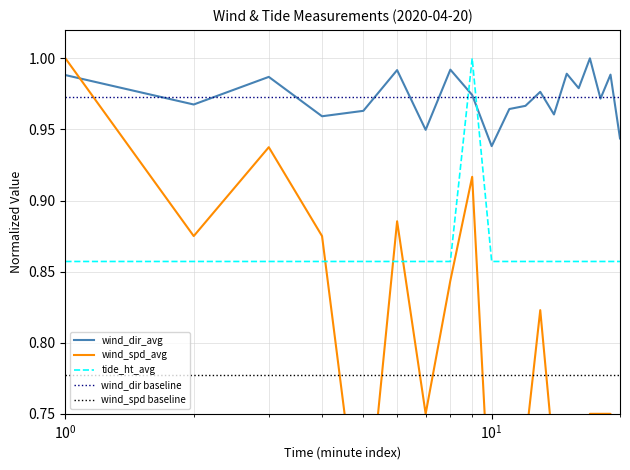

True or false: tide_ht_avg and wind_dir_avg intersect in this chart.

True